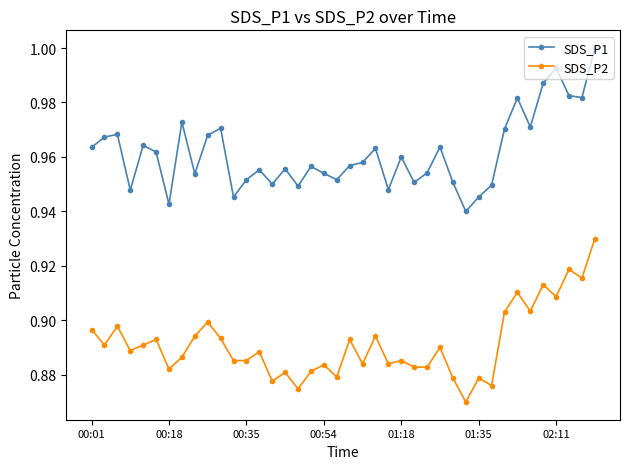

How many SDS_P1 values are between 0 and 1?

40